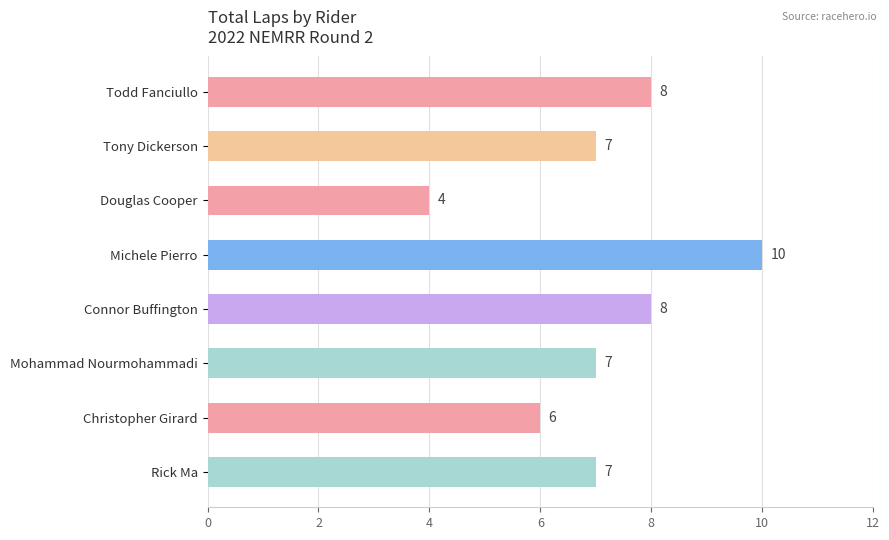

Reading top to bottom, what are all the values shown in this chart?

8	7	4	10	8	7	6	7